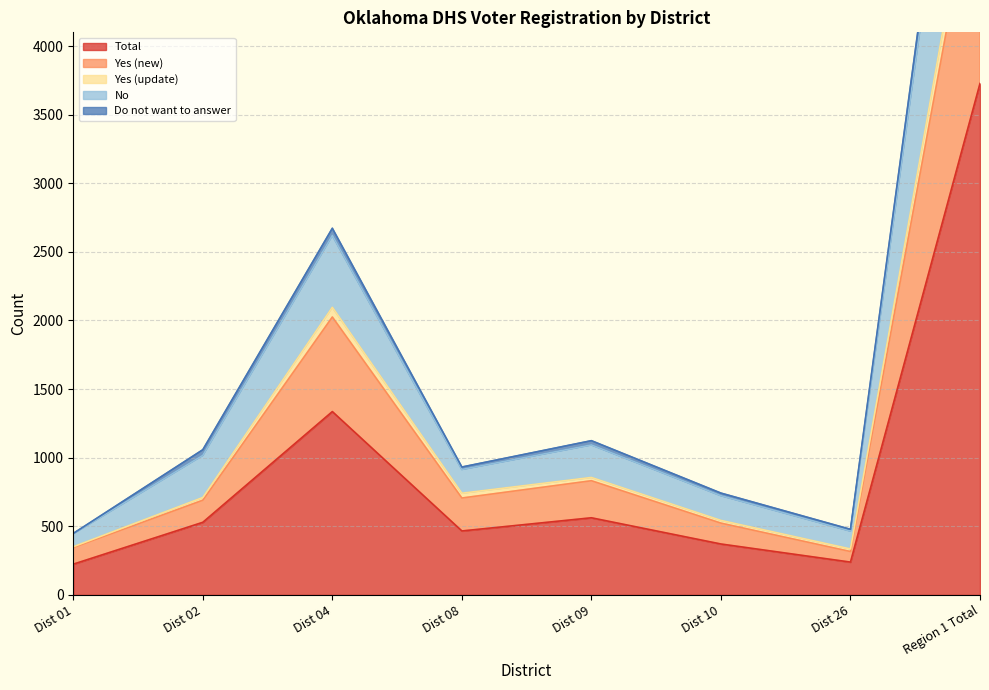

What is the minimum value for Total?

224